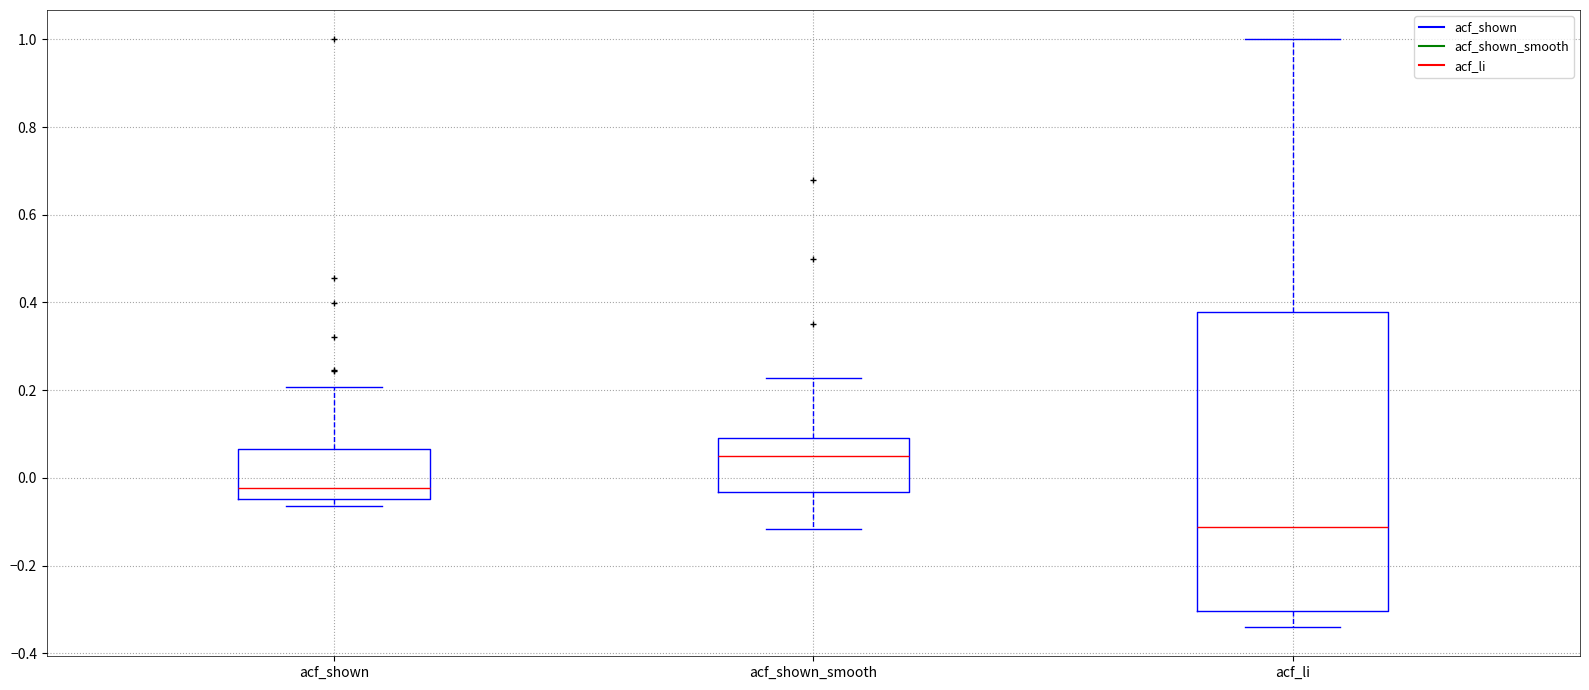

Where is the lower edge of the box for acf_li on the y-axis? The values are not printed on the chart, so give them approximately, as read against the axis.

-0.30